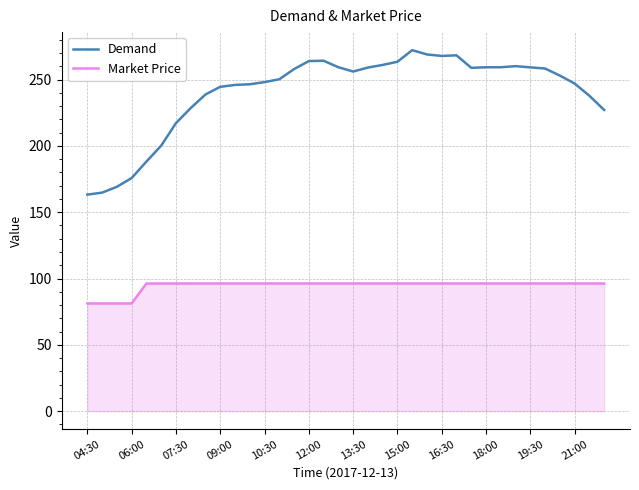

What is the highest value of the Market Price series?

96.3